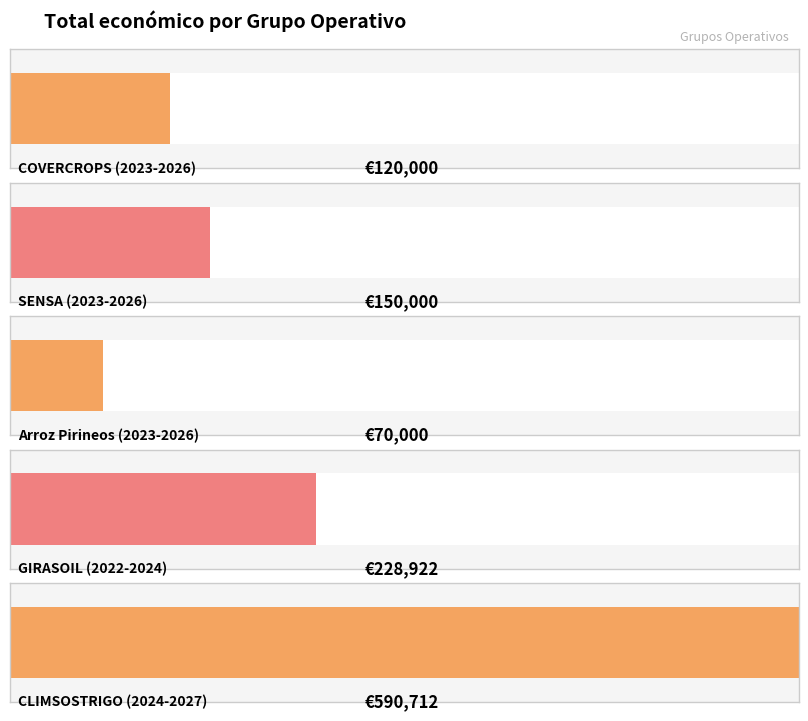

What is the maximum value shown in the chart?

590712